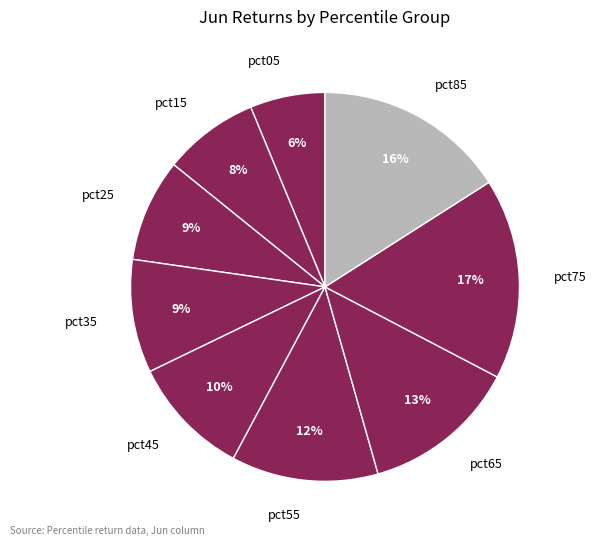

Is it true that pct65 is 13% of the pie?

True